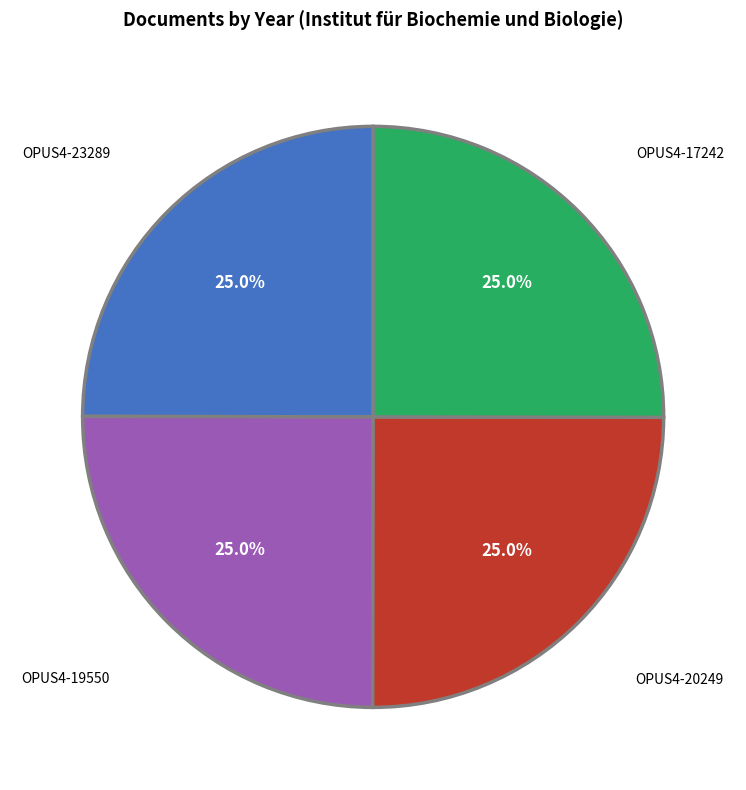

How many segments does this pie chart have?

4